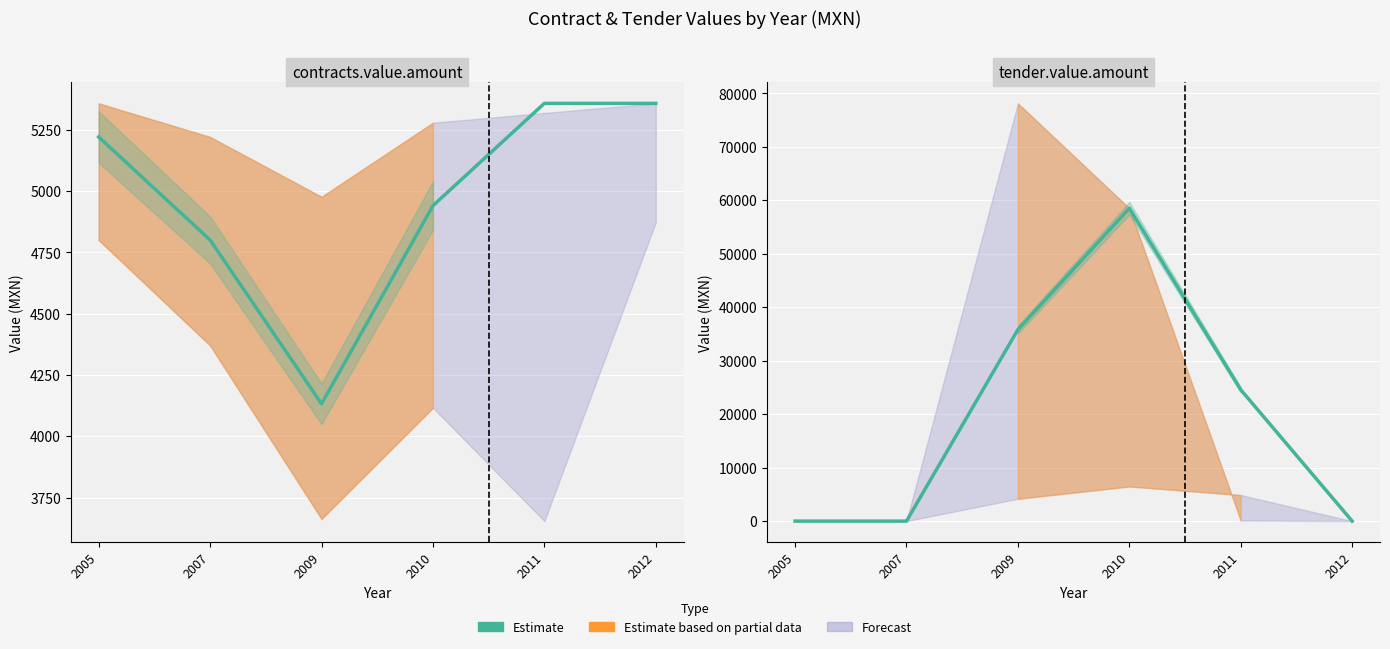

Which has a higher value, 2012 or 2009?

2009